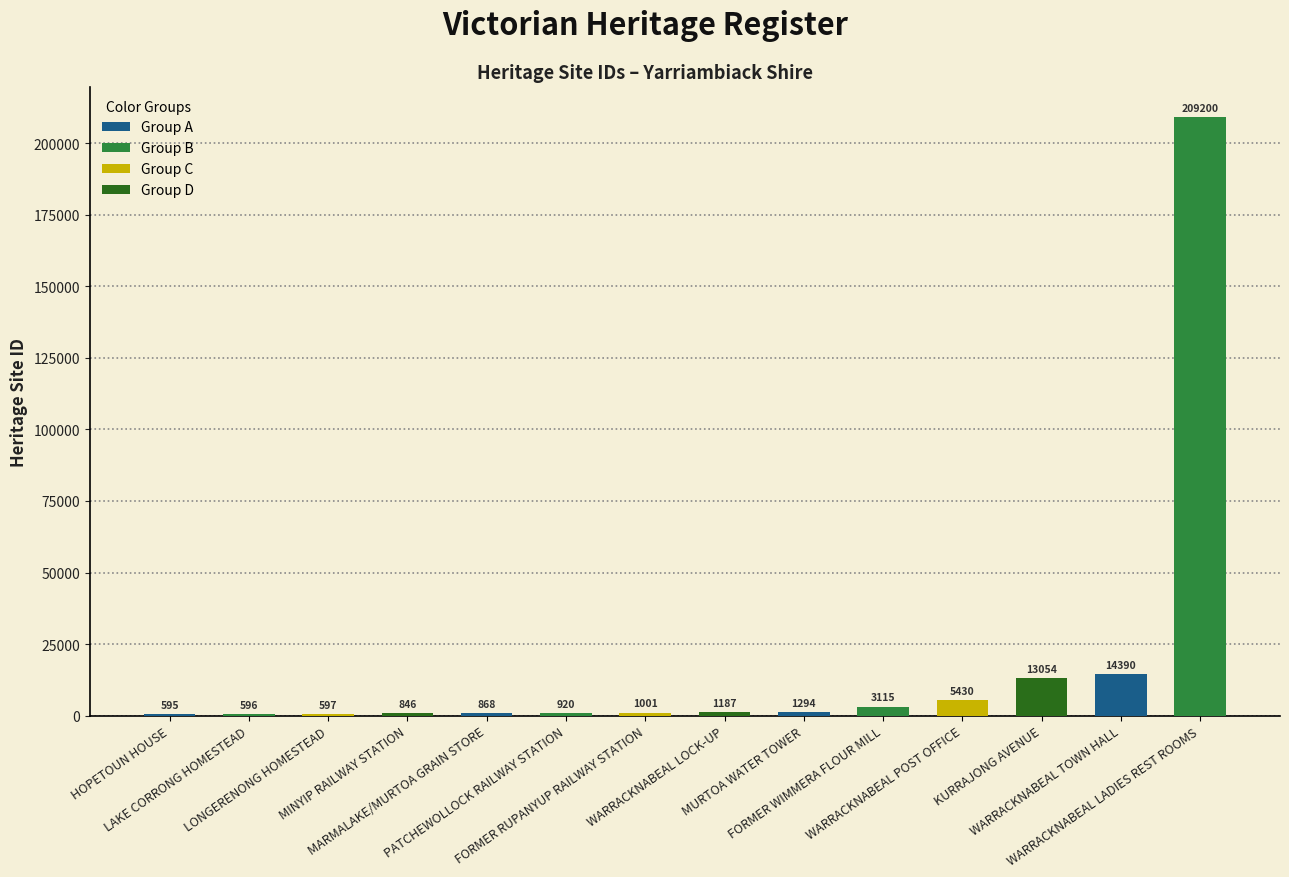

At which label is the value closest to 104897?

WARRACKNABEAL TOWN HALL